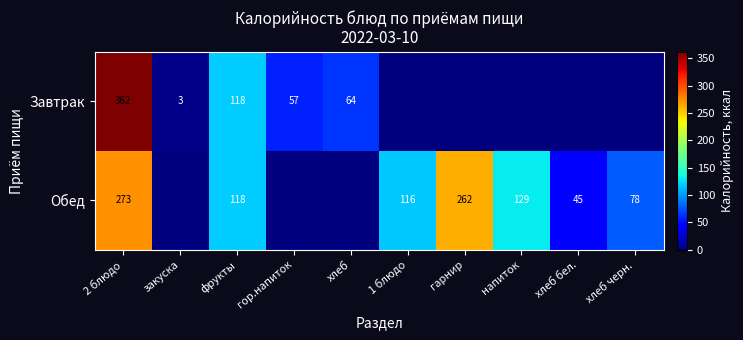

What is the difference between the Обед values at гарнир and фрукты?

144